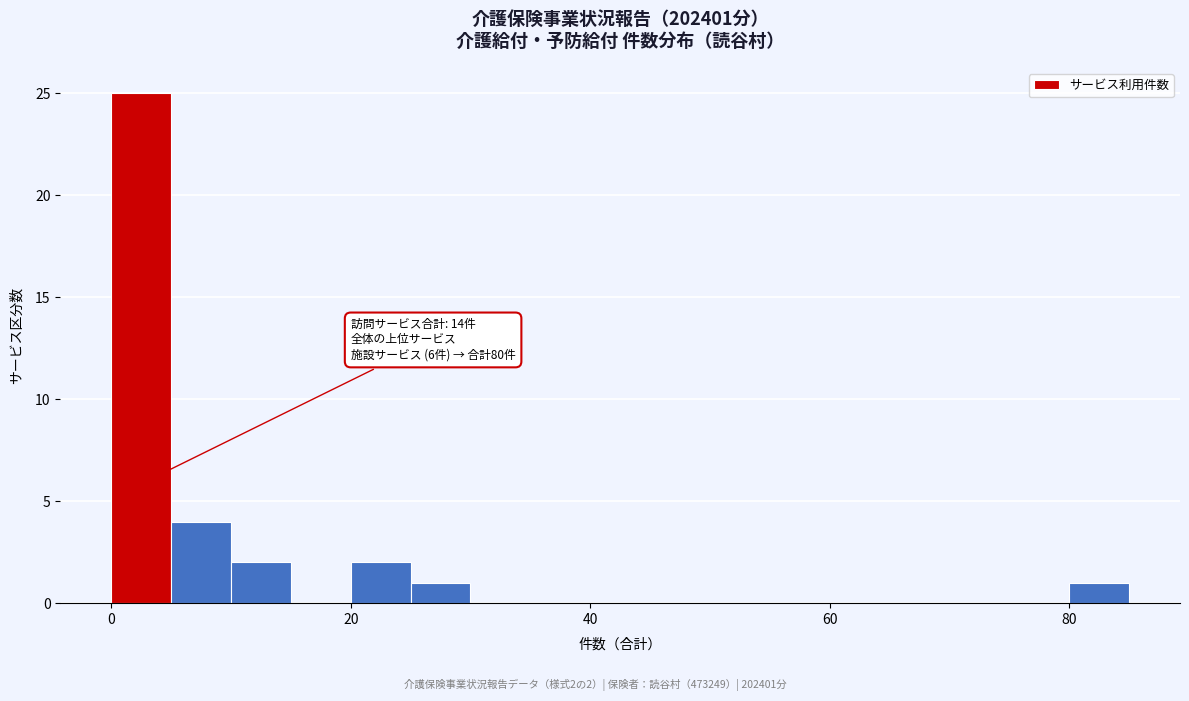

Around what value on the x-axis is the tallest bar? Give the approximate position of its centre, as read against the axis.

2